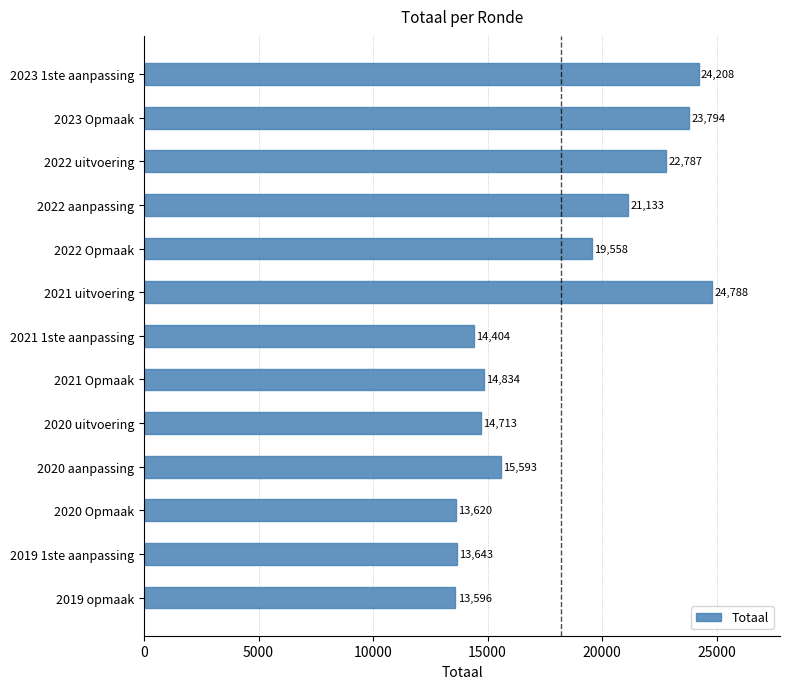

What is the label of the 3rd bar from the top?

2022 uitvoering